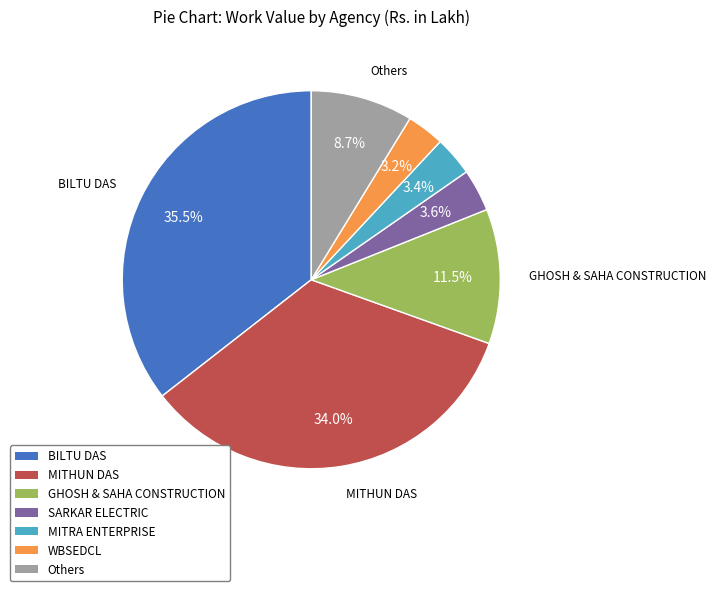

What is the ratio of the value at SARKAR ELECTRIC to the value at Others?

0.4